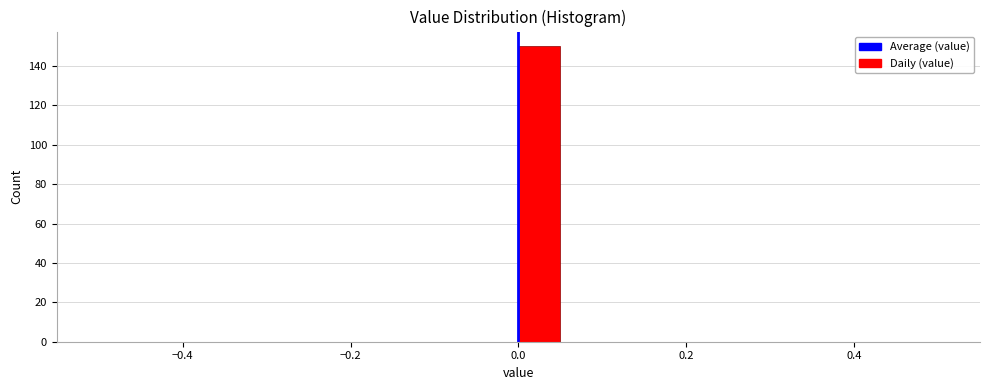

Around what value on the x-axis is the tallest bar? Give the approximate position of its centre, as read against the axis.

0.02